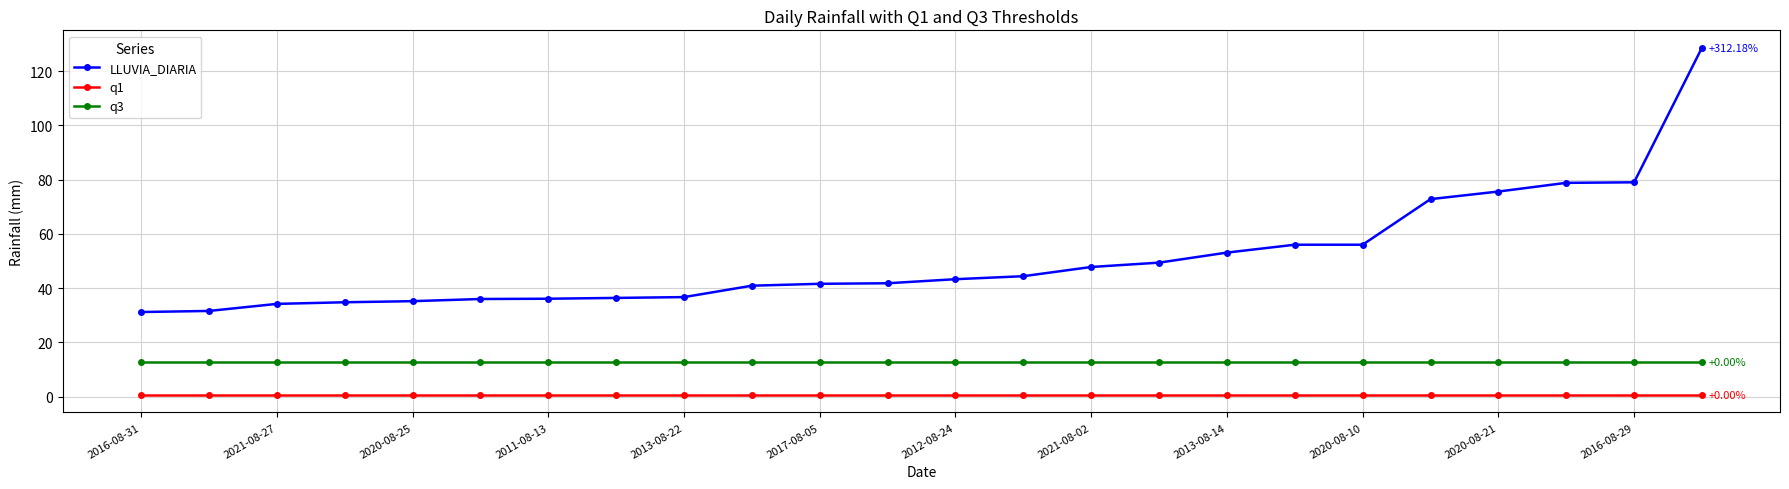

What is the average value of the q1 series?

0.6